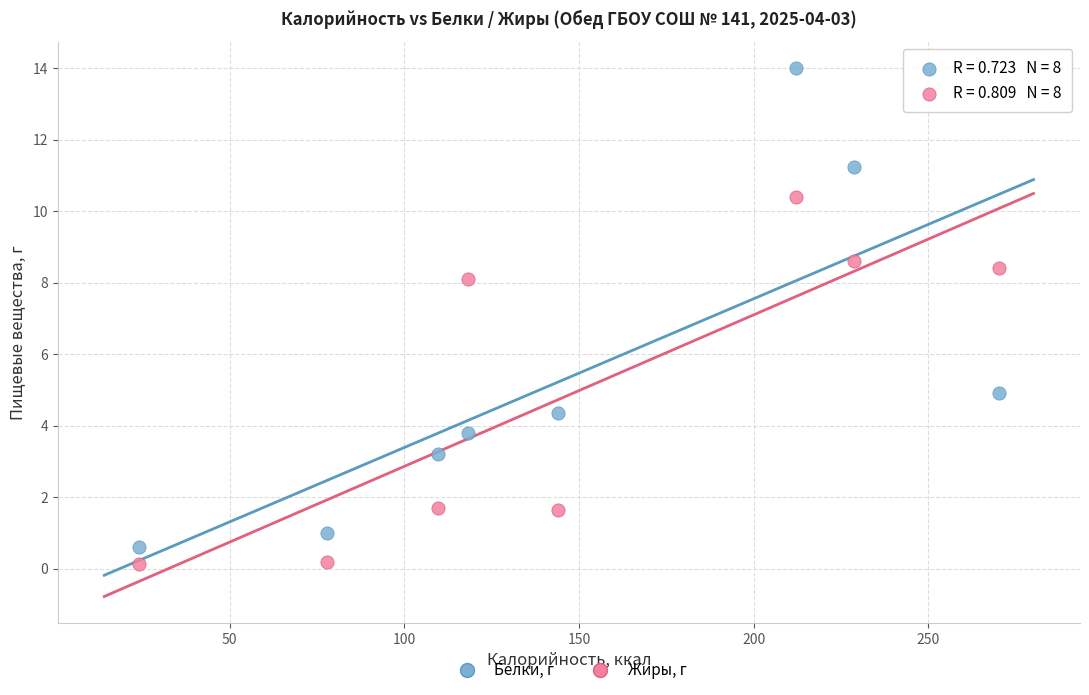

Which series has the largest Y range (max minus min)?

Белки, г